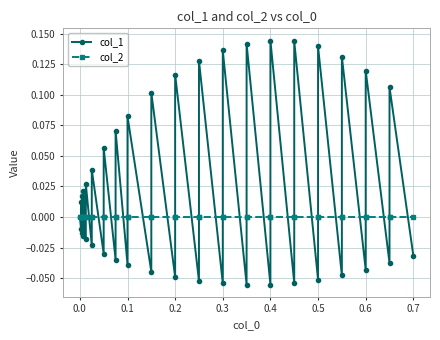

Which series has the largest total across all categories?

col_1